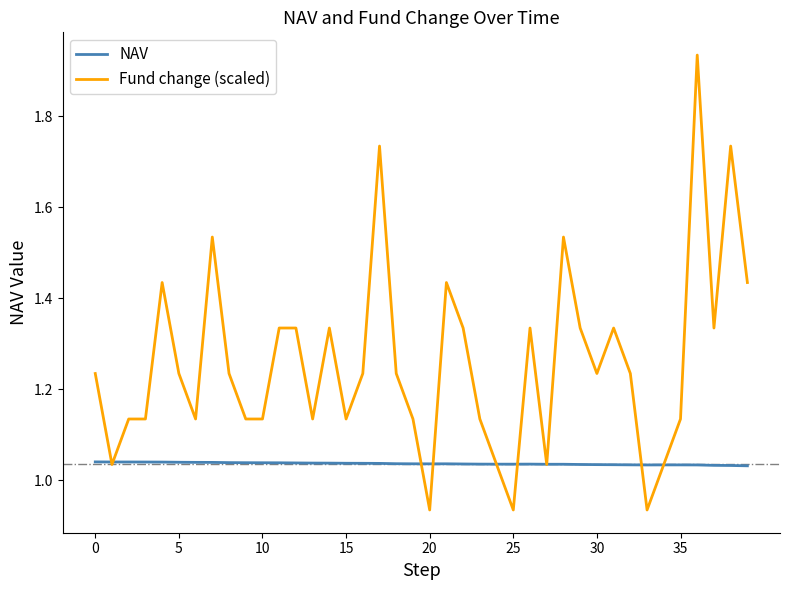

What are all the series names shown in the legend?

NAV, Fund change (scaled)